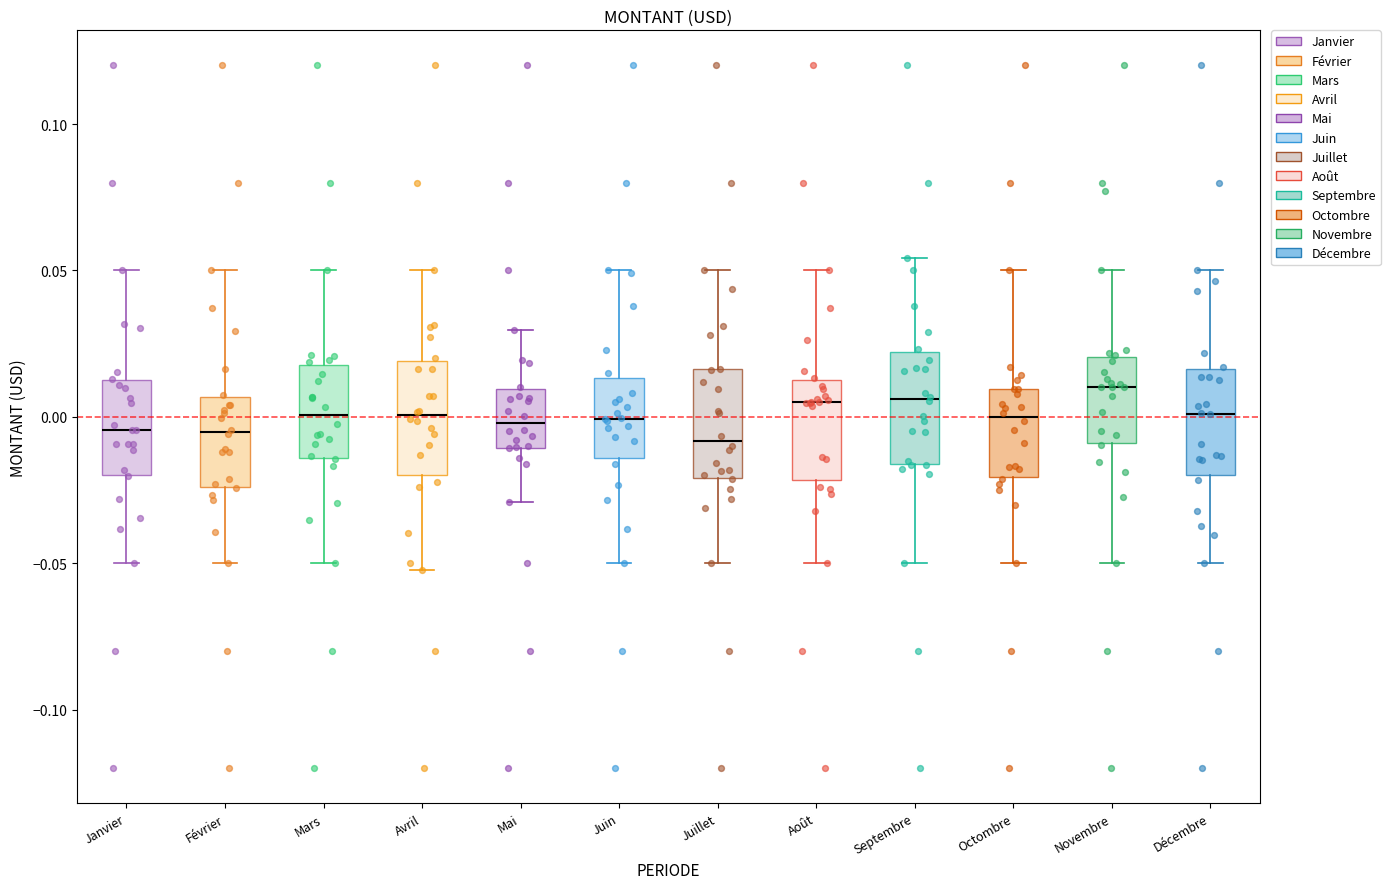

Reading left to right, read every box against the y-axis: the position of its median line, the range the box covers, and the ends of its whiskers. The values are not printed on the chart, so give them approximately, as read against the axis.

Janvier: median -0.005, box -0.020 to 0.010, whiskers -0.050 to 0.050
Février: median -0.005, box -0.025 to 0.005, whiskers -0.050 to 0.050
Mars: median 0.000, box -0.015 to 0.020, whiskers -0.050 to 0.050
Avril: median 0.000, box -0.020 to 0.020, whiskers -0.050 to 0.050
Mai: median 0.000, box -0.010 to 0.010, whiskers -0.030 to 0.030
Juin: median 0.000, box -0.015 to 0.015, whiskers -0.050 to 0.050
Juillet: median -0.010, box -0.020 to 0.015, whiskers -0.050 to 0.050
Août: median 0.005, box -0.020 to 0.010, whiskers -0.050 to 0.050
Septembre: median 0.005, box -0.015 to 0.020, whiskers -0.050 to 0.055
Octombre: median 0.000, box -0.020 to 0.010, whiskers -0.050 to 0.050
Novembre: median 0.010, box -0.010 to 0.020, whiskers -0.050 to 0.050
Décembre: median 0.000, box -0.020 to 0.015, whiskers -0.050 to 0.050